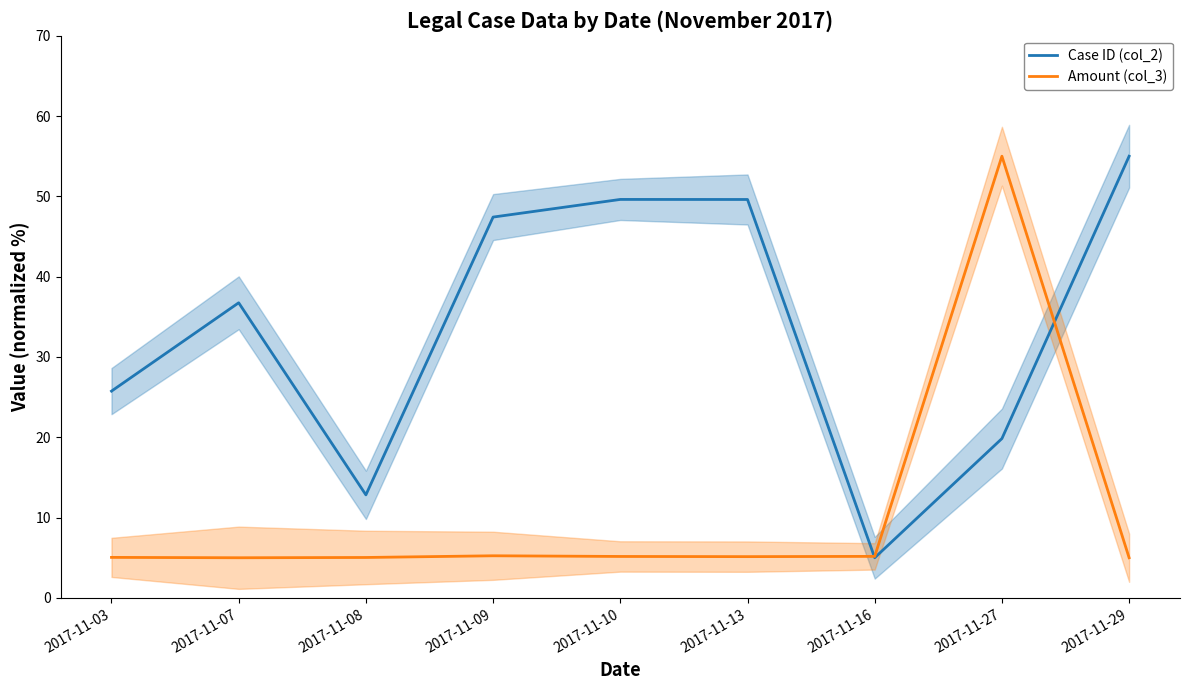

Count the number of categories in the chart.

9